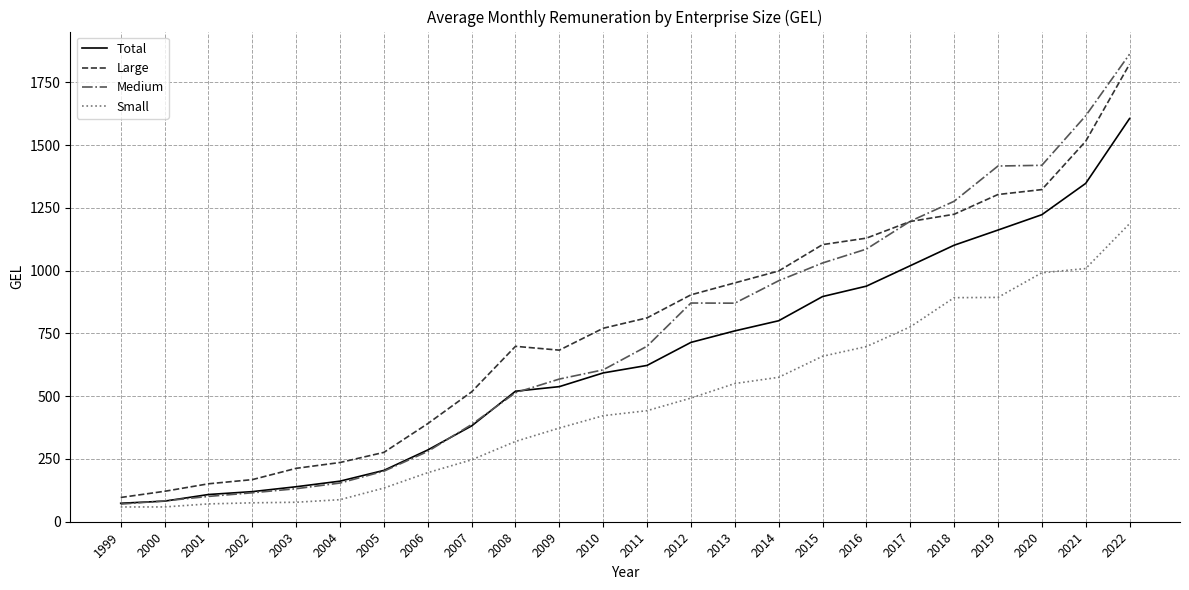

The value of Large at 2018 is 1224.6. True or false?

True